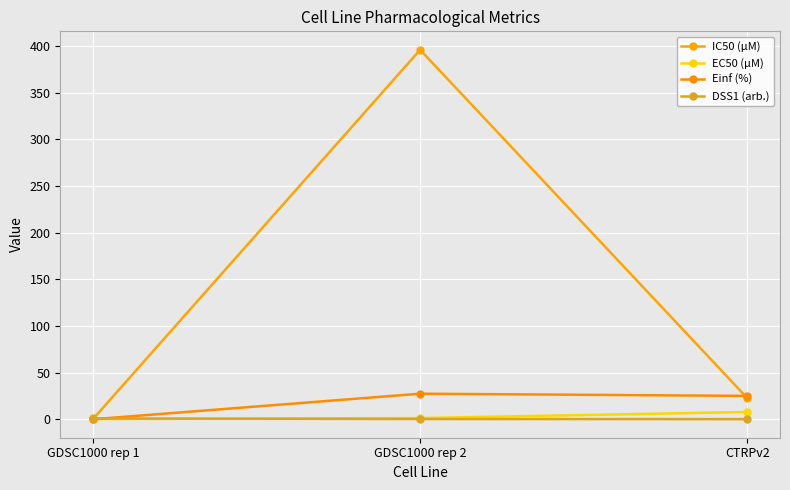

Reading right to left, extract all data points from this chart.

IC50 (µM): CTRPv2=22.7	GDSC1000 rep 2=396.0	GDSC1000 rep 1=0.2
EC50 (µM): CTRPv2=7.8	GDSC1000 rep 2=1.3	GDSC1000 rep 1=0.2
Einf (%): CTRPv2=25.0	GDSC1000 rep 2=27.4	GDSC1000 rep 1=0.0
DSS1 (arb.): CTRPv2=0.1	GDSC1000 rep 2=0.2	GDSC1000 rep 1=0.8